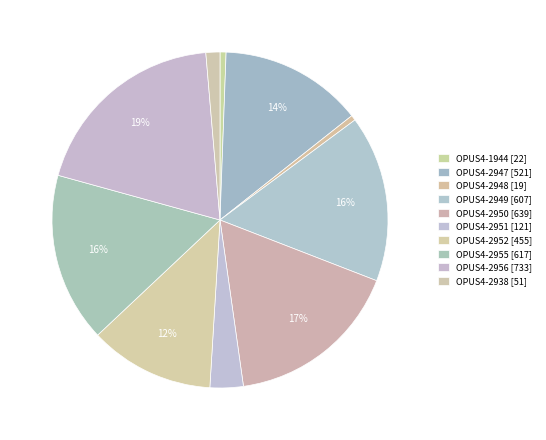

How many slices are in this pie chart?

10